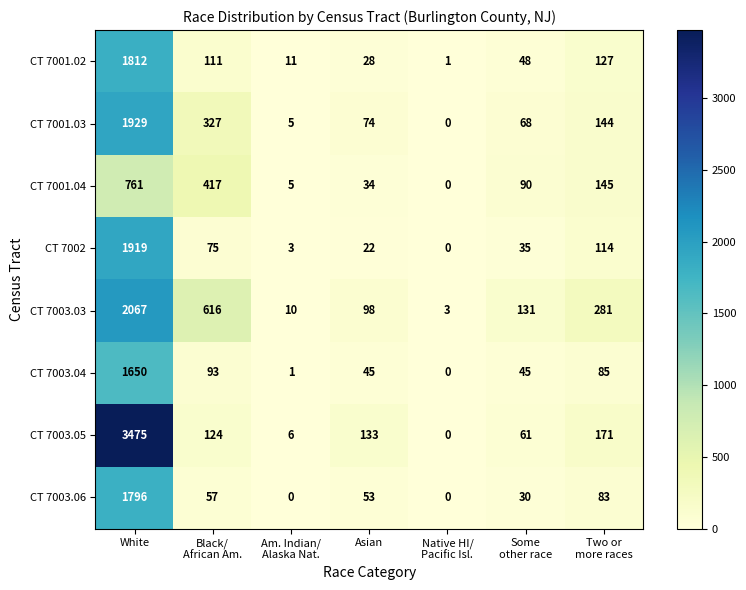

Which series has the widest spread of values?

CT 7003.05